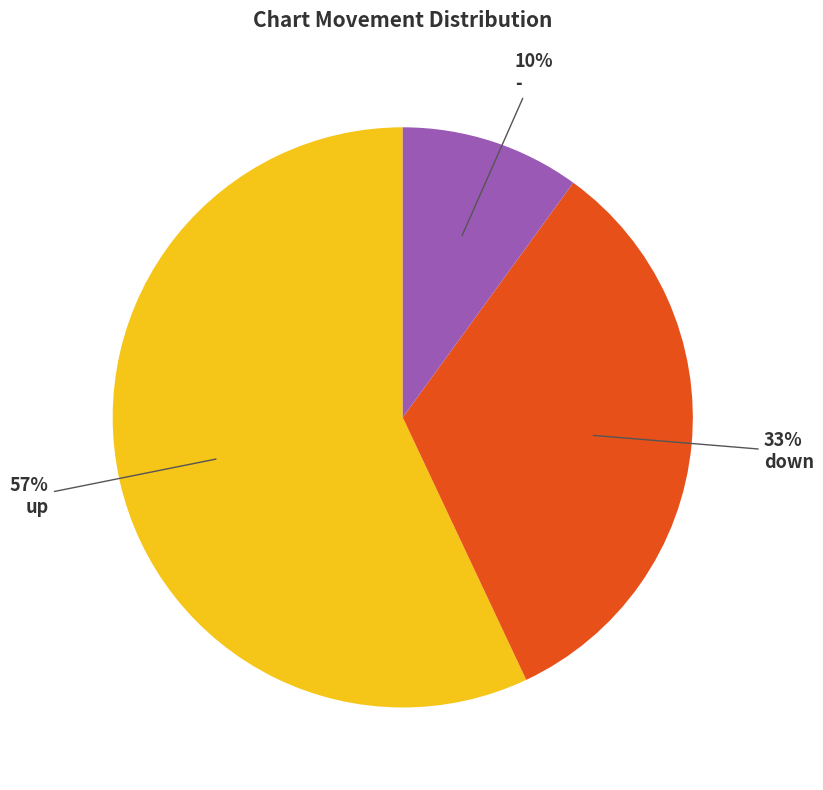

Is there any slice that represents more than half of the pie?

Yes